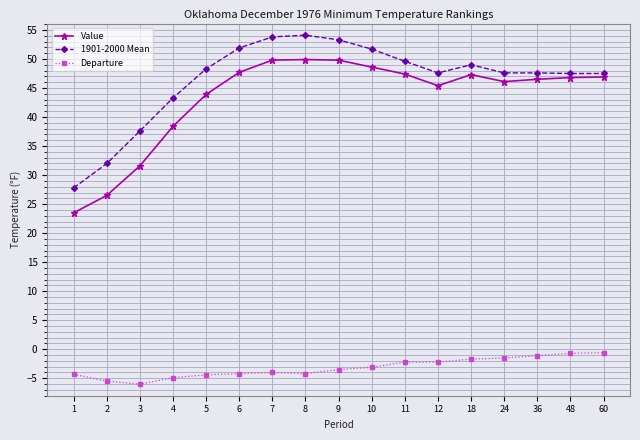

What is the approximate value of Value at 18?

47.3